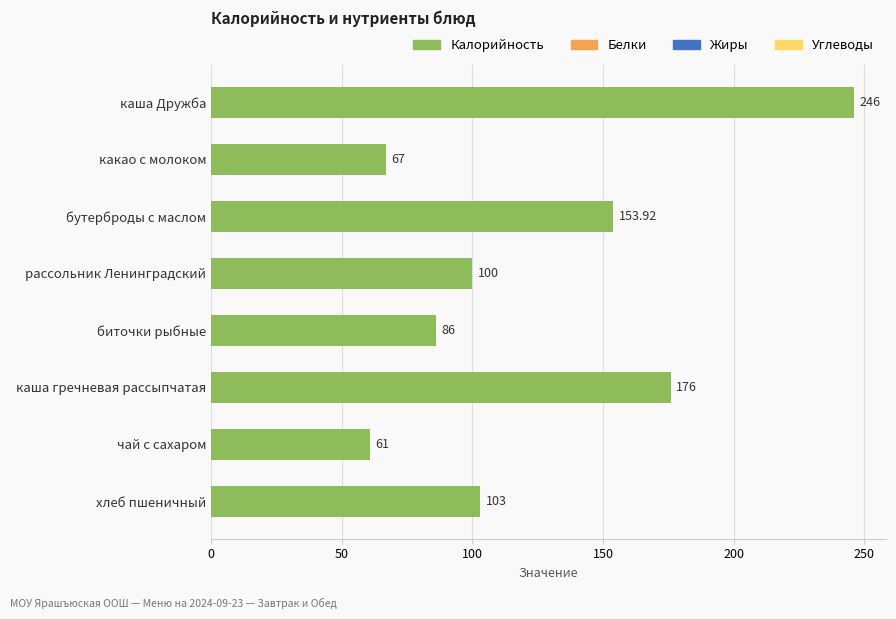

Count the number of data series in this chart.

1